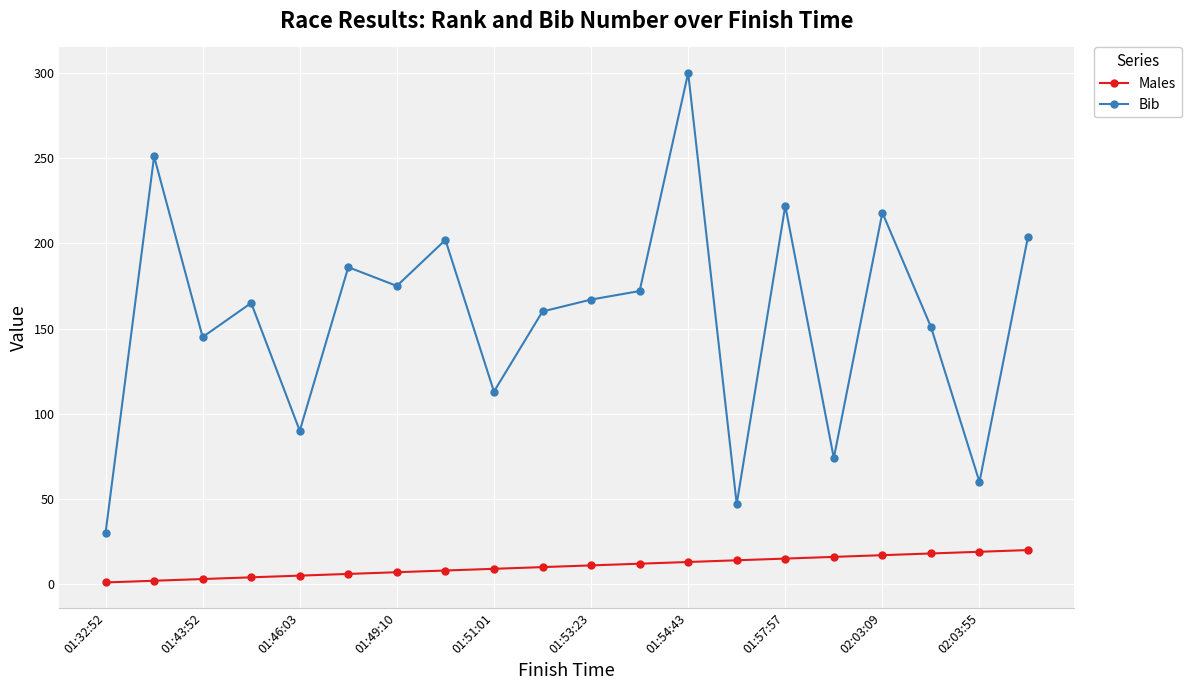

At how many categories does at least one series exceed 111?

15